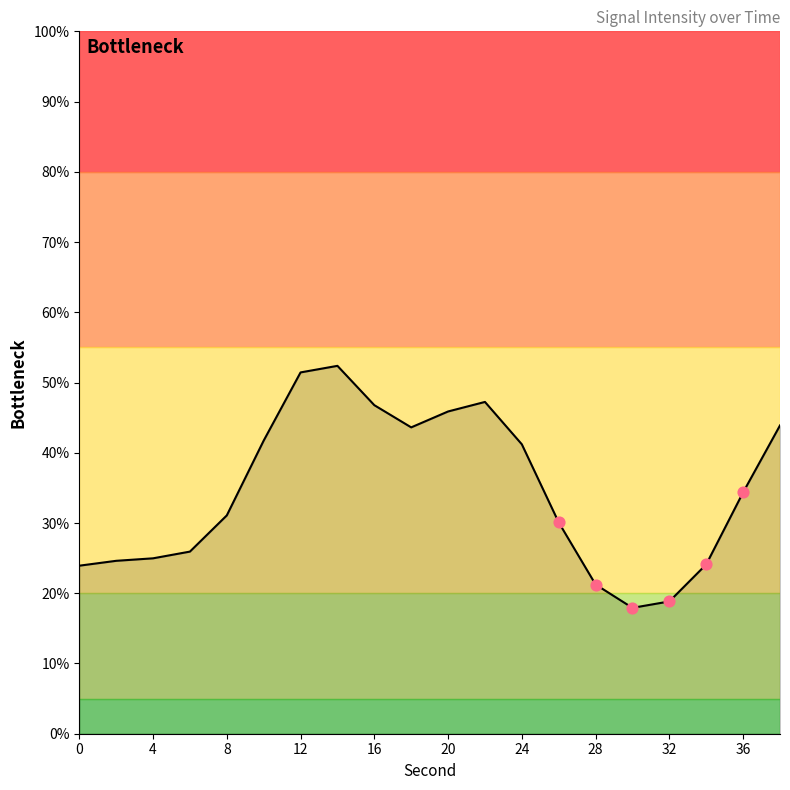

What is the maximum value shown in the chart?

52.4